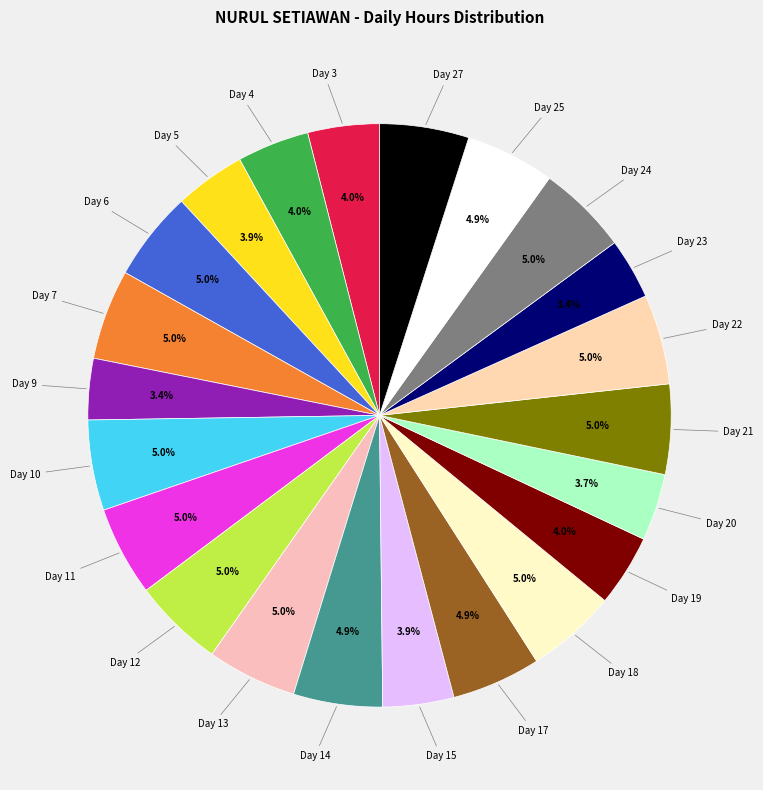

Combined, what portion of the pie is Day 20 and Day 19?

7.7%